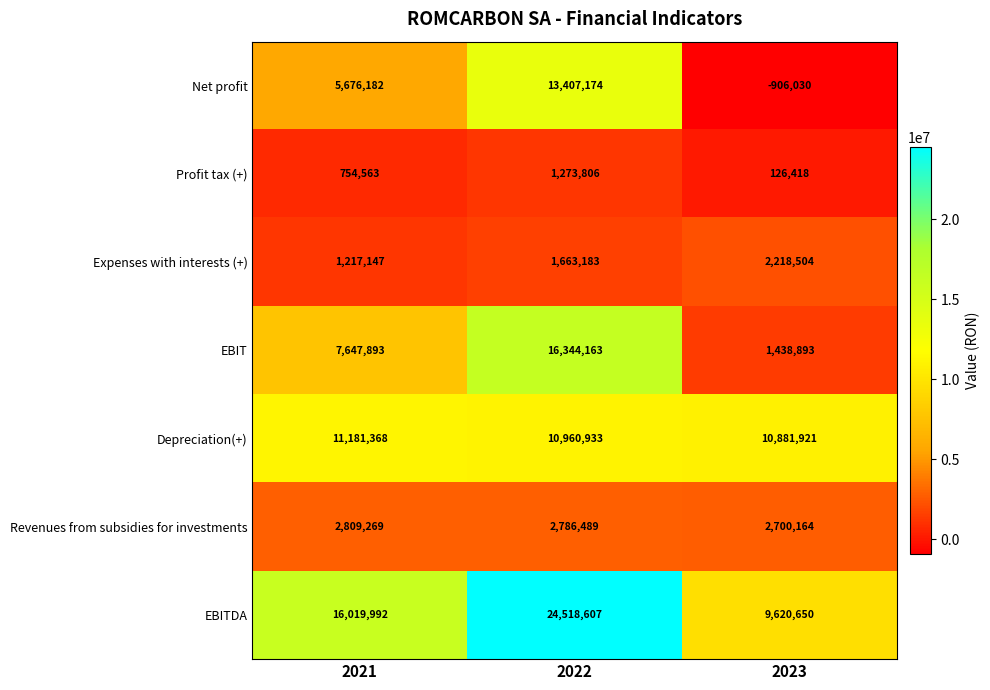

True or false: EBIT has a value of 991609 at 2023.

False